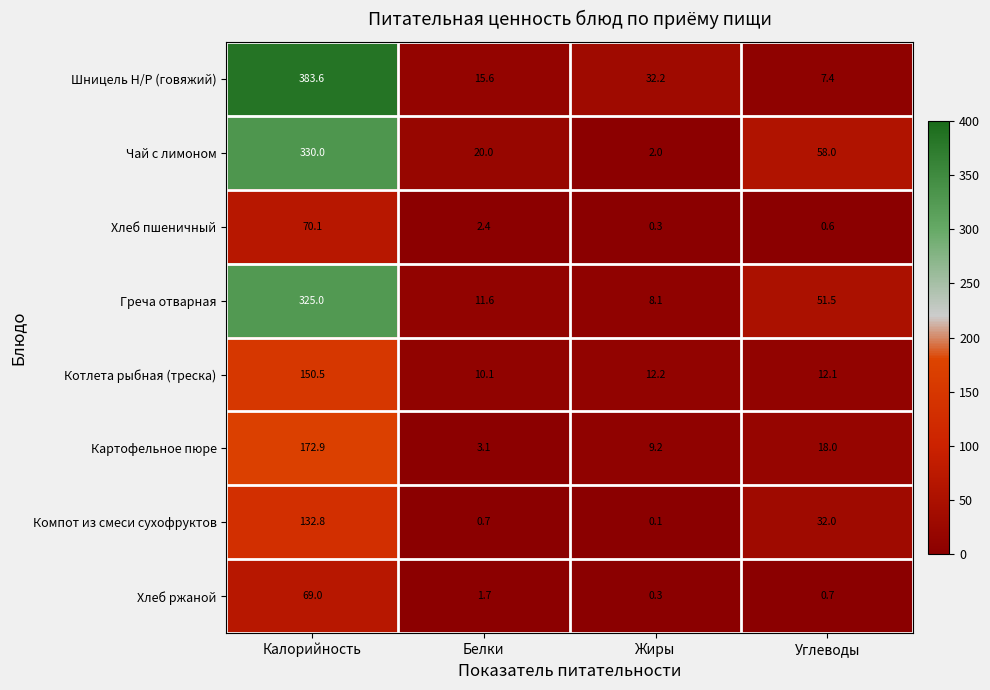

Is the value of Хлеб ржаной at Углеводы greater than the value of Котлета рыбная (треска) at Белки?

No